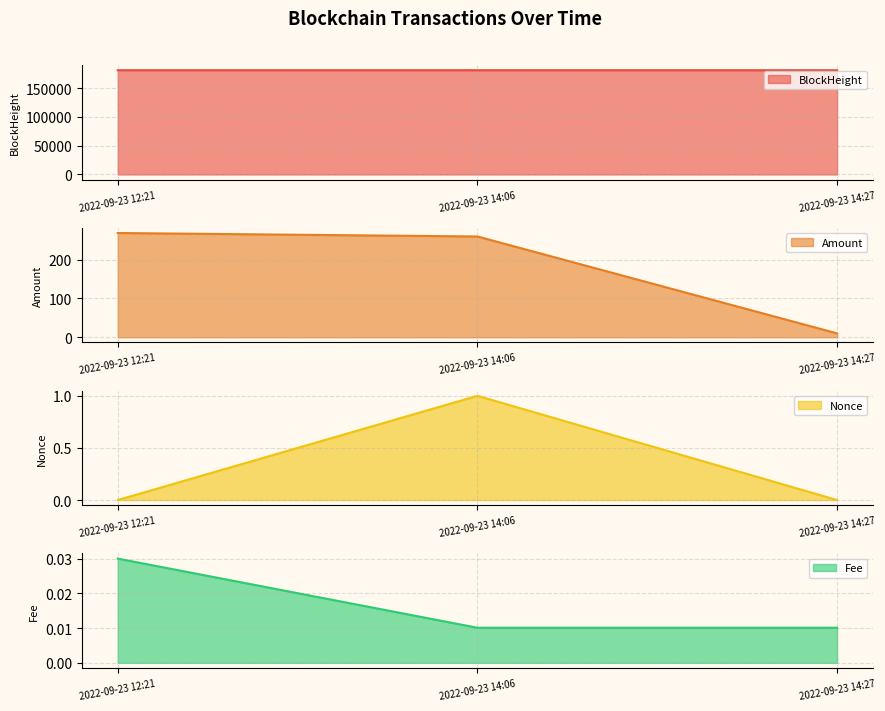

What is the difference between the Nonce line values at 2022-09-23 14:06 and 2022-09-23 14:27?

1.0